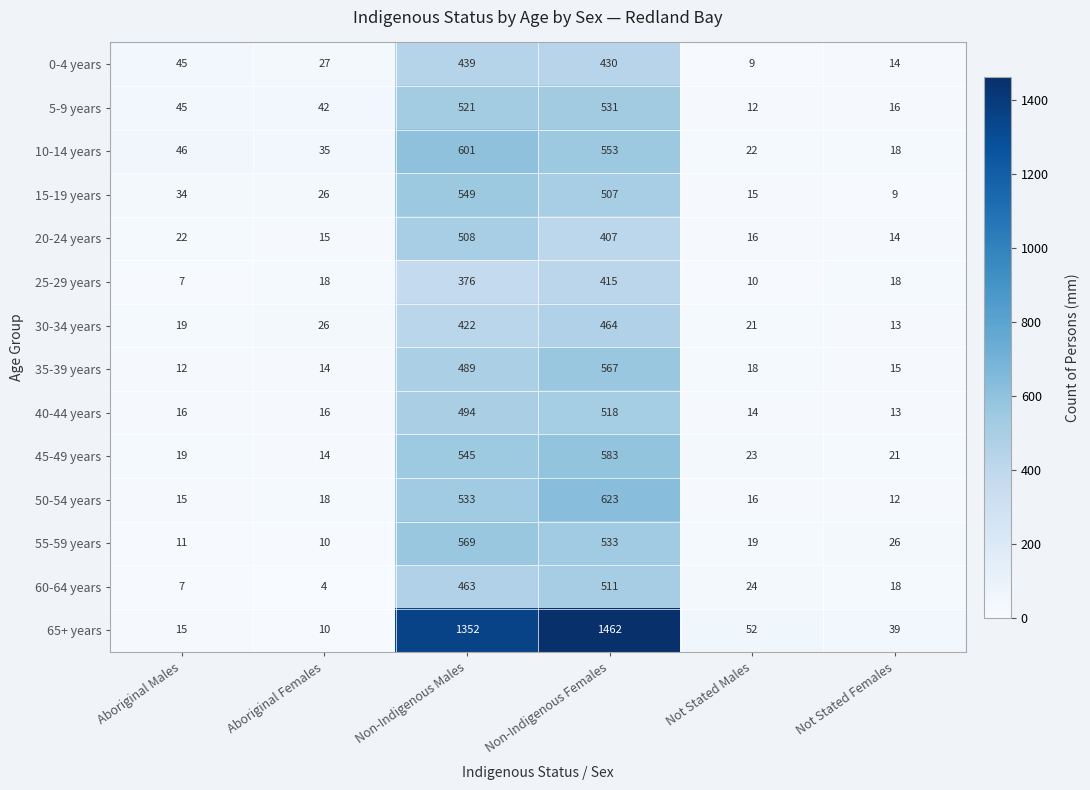

What is the greatest value displayed?

1462